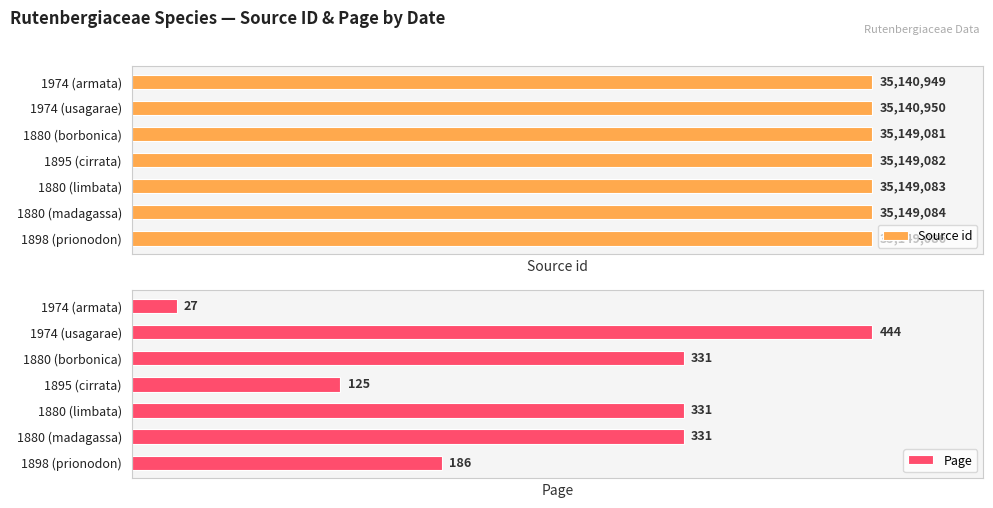

Rank the categories by Source id value from lowest to highest.

1974 (armata), 1974 (usagarae), 1880 (borbonica), 1895 (cirrata), 1880 (limbata), 1880 (madagassa), 1898 (prionodon)